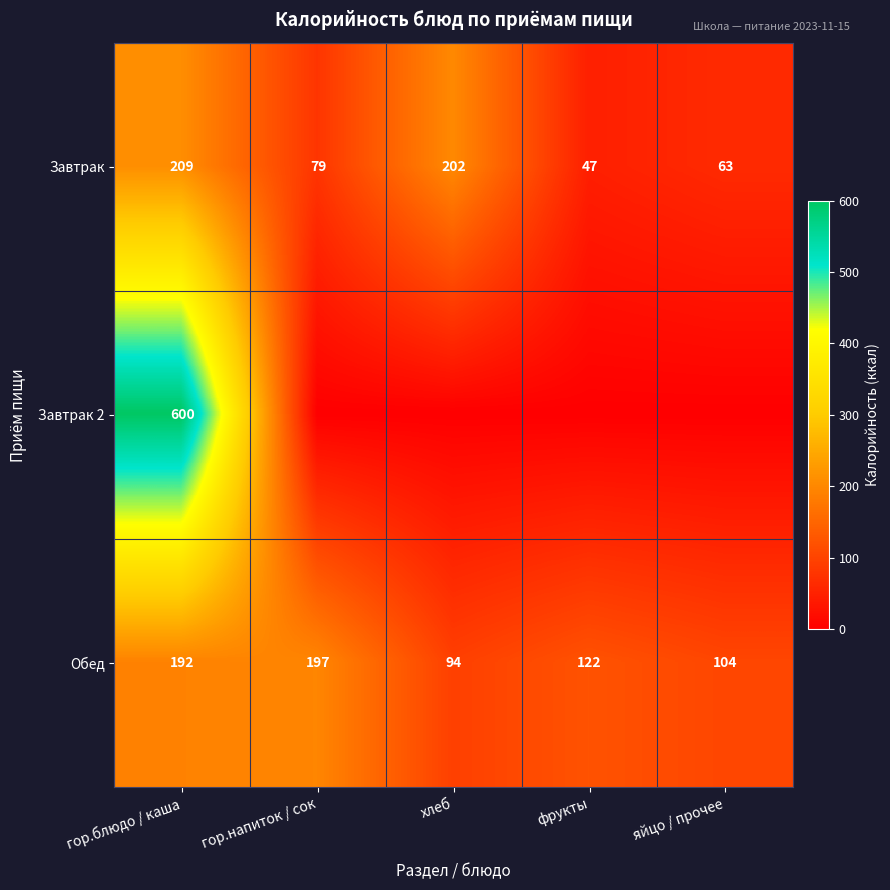

Where does the Обед series first go above 122?

гор.блюдо / каша